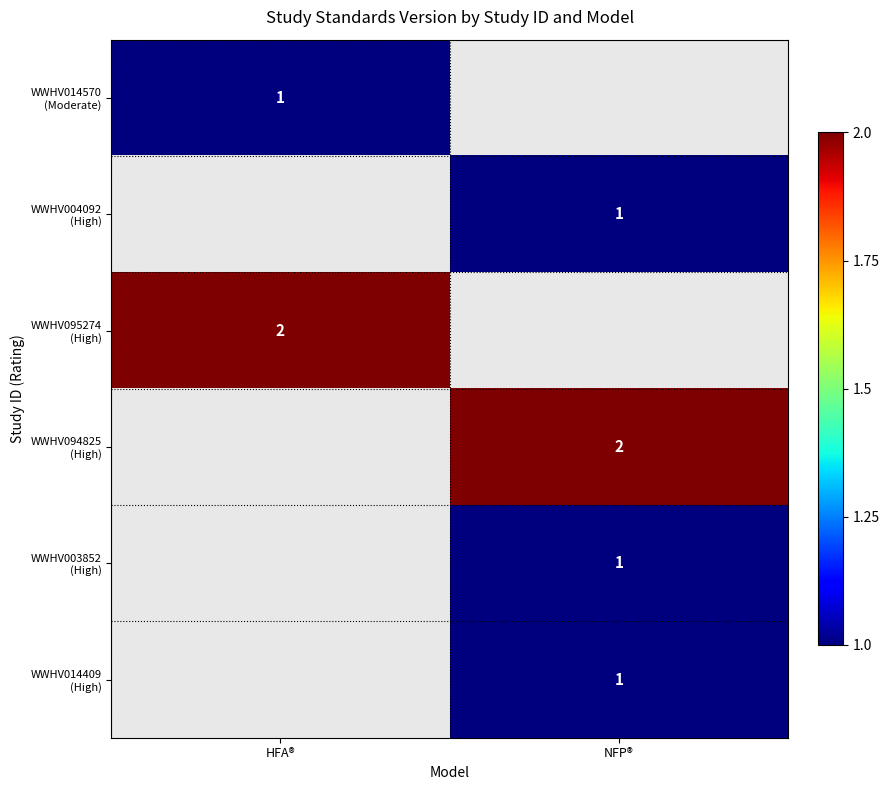

At how many categories does at least one series exceed 1?

2